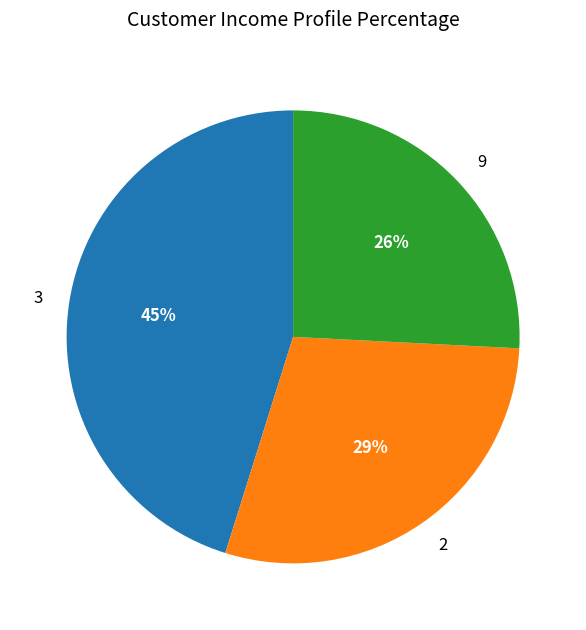

Count the number of slices in the pie.

3